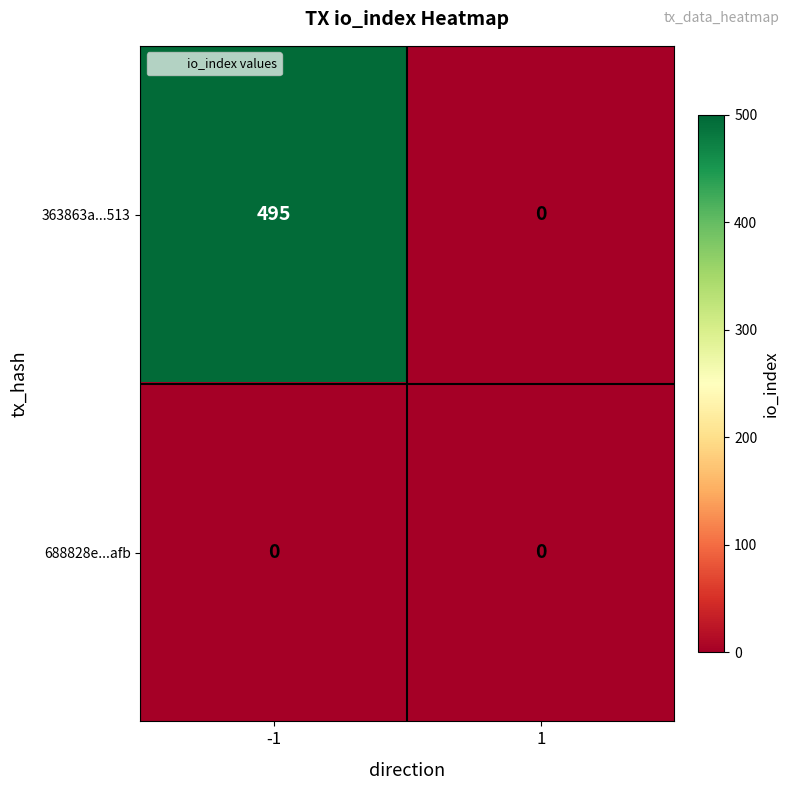

The 688828e...afb series shows 0 at 1. True or false?

True